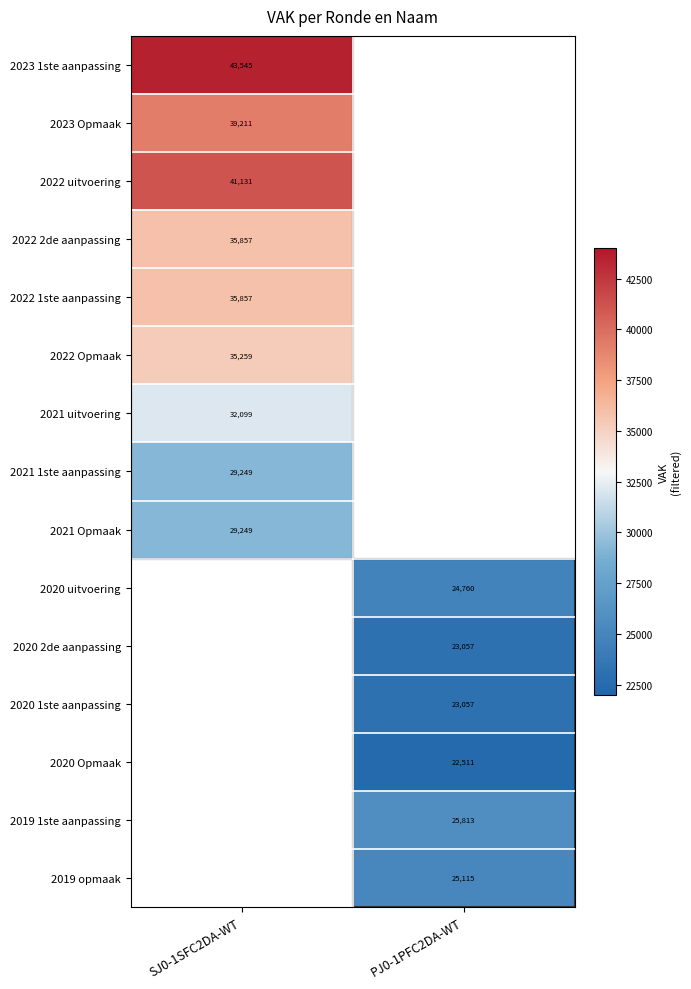

Is the value of 2020 2de aanpassing at PJ0-1PFC2DA-WT greater than the value of 2023 1ste aanpassing at SJ0-1SFC2DA-WT?

No